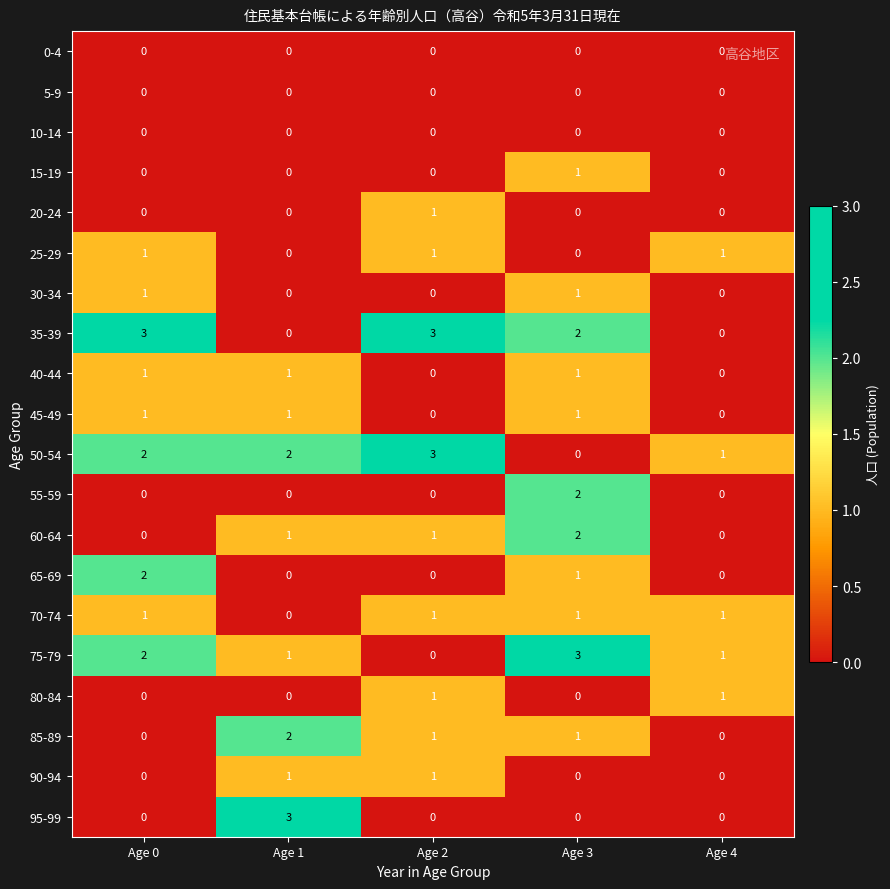

How many 20-24 values are between 0 and 1?

5